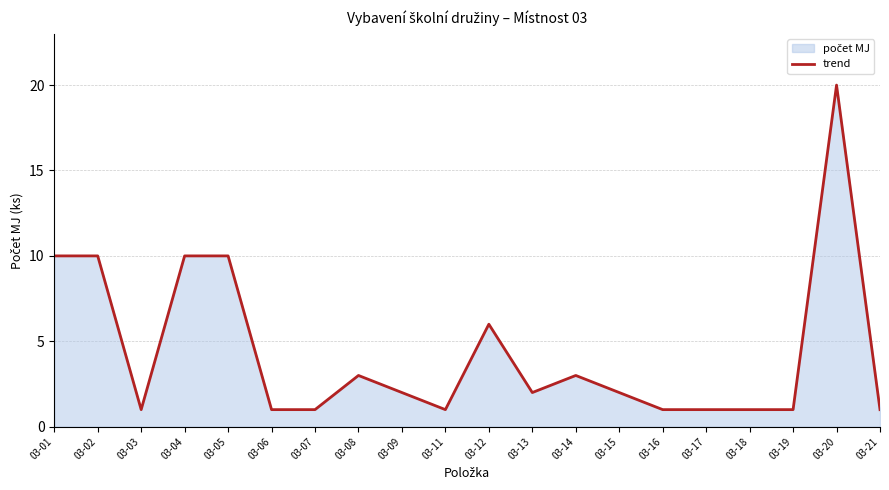

What is the average value?

4